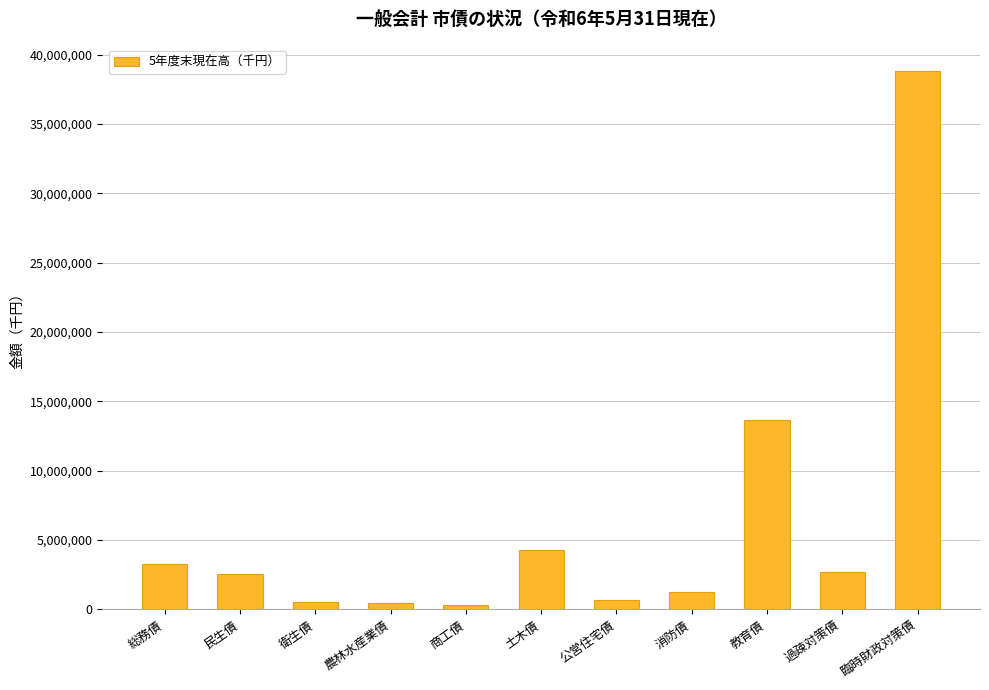

Which label corresponds to the largest value in the chart?

臨時財政対策債